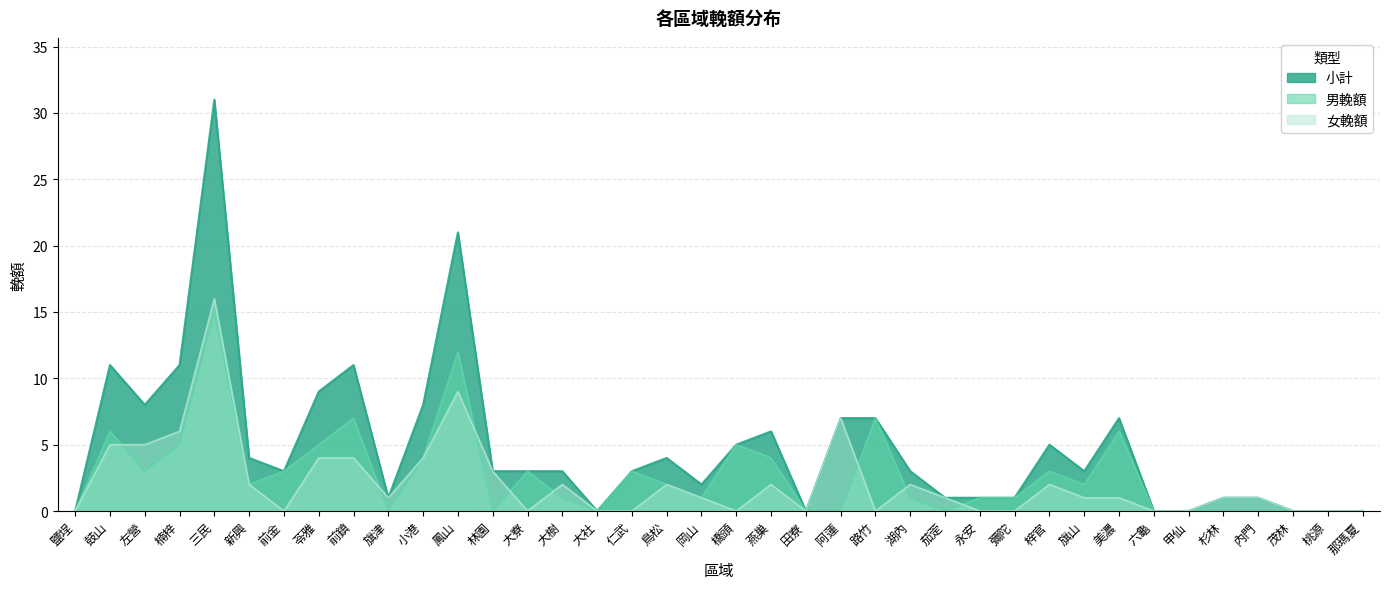

Which category has the highest value across all series?

三民